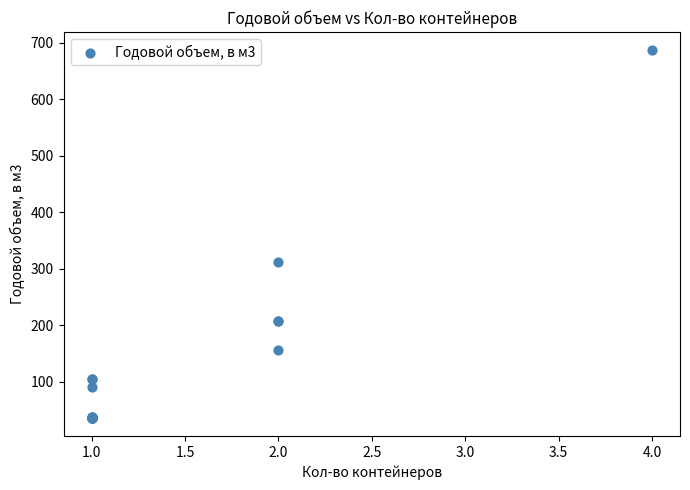

What Y value in the scatter plot is closest to 361?

312.0